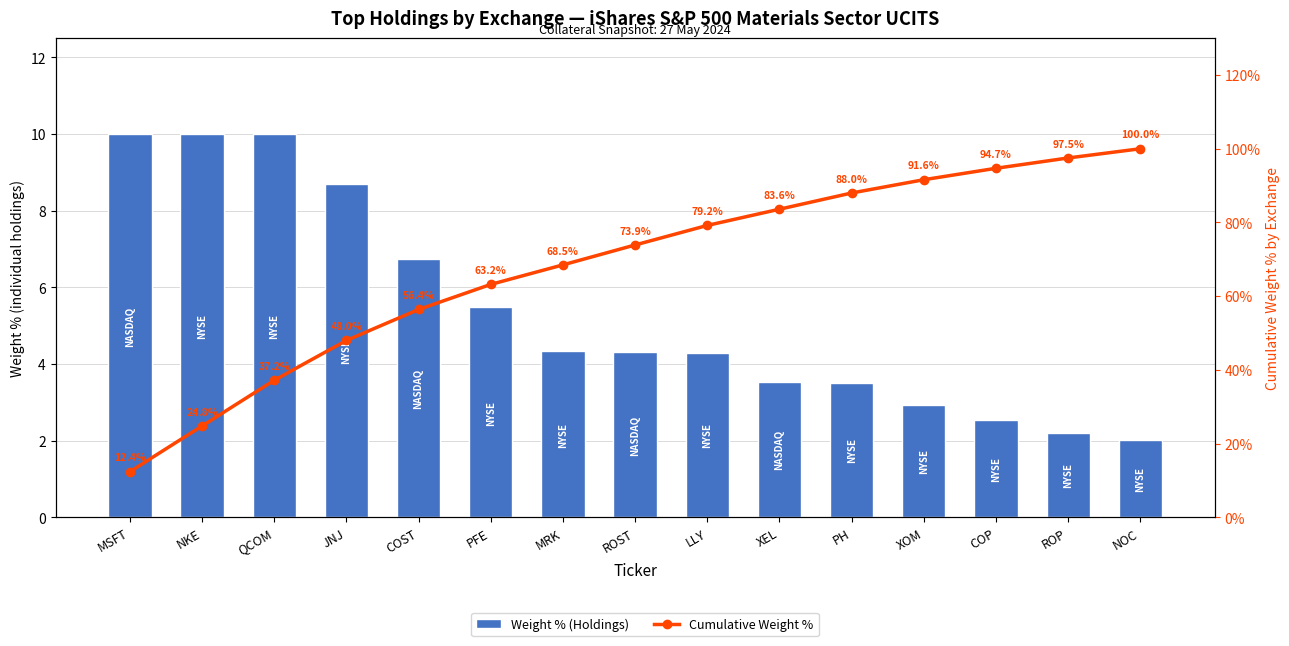

The Cumulative Weight % series shows 154.6 at XOM. True or false?

False